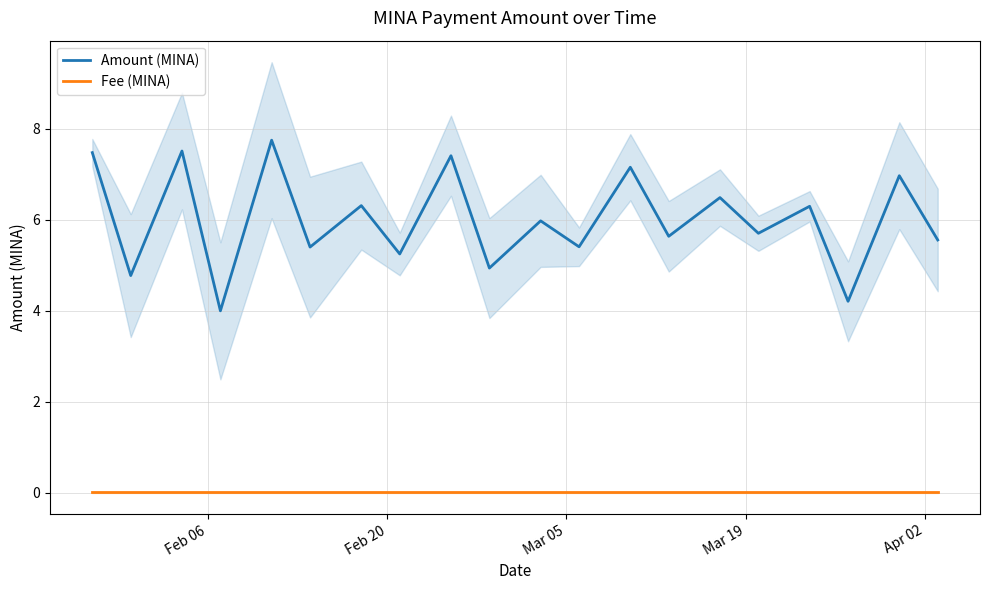

What is the lowest value of the Amount (MINA) series?

4.0